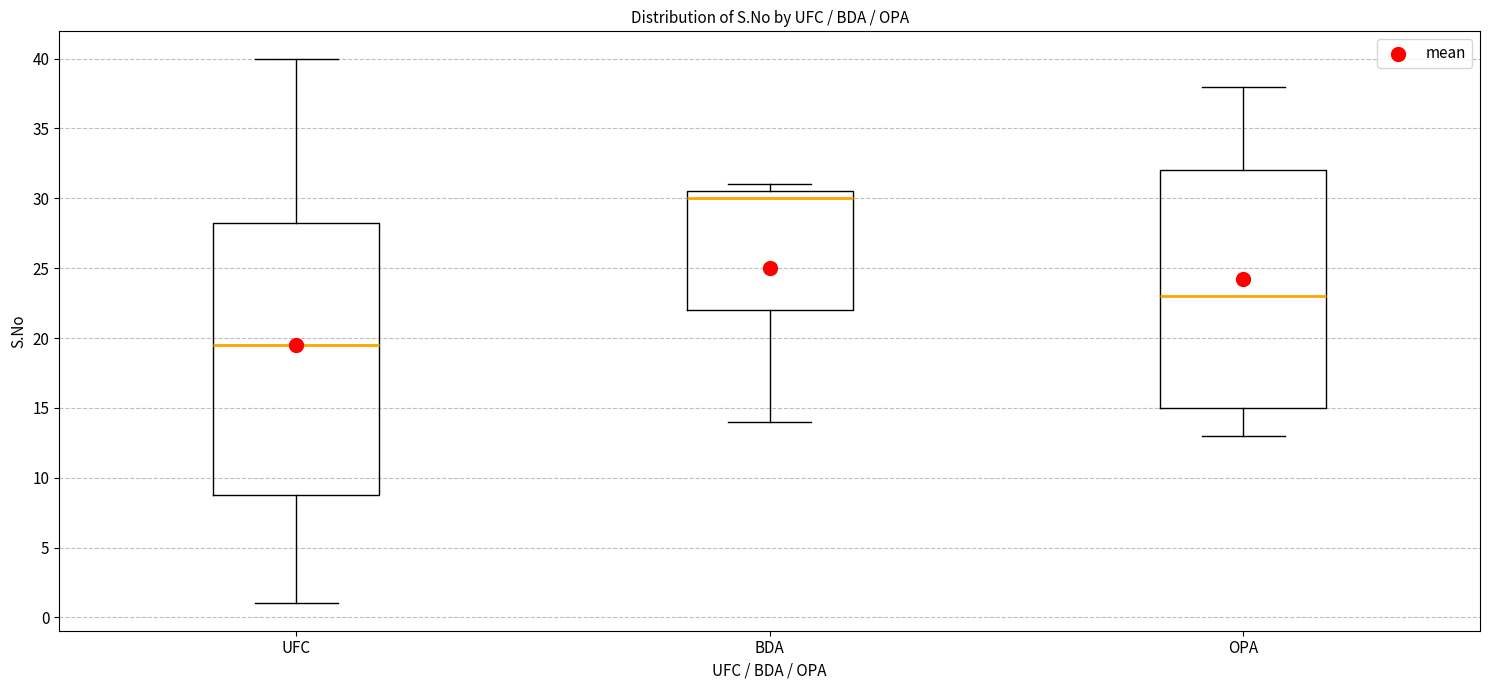

Where is the upper edge of the box for OPA on the y-axis? The values are not printed on the chart, so give them approximately, as read against the axis.

32.0